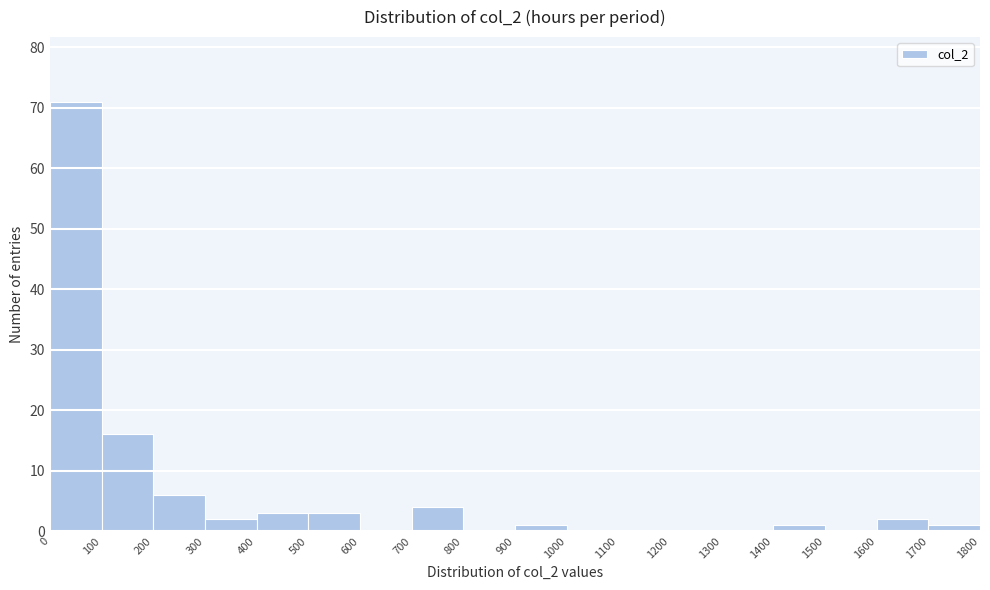

How tall is the bar that spans 900 to 1000 on the x-axis? The values are not printed on the chart, so give them approximately, as read against the axis.

1